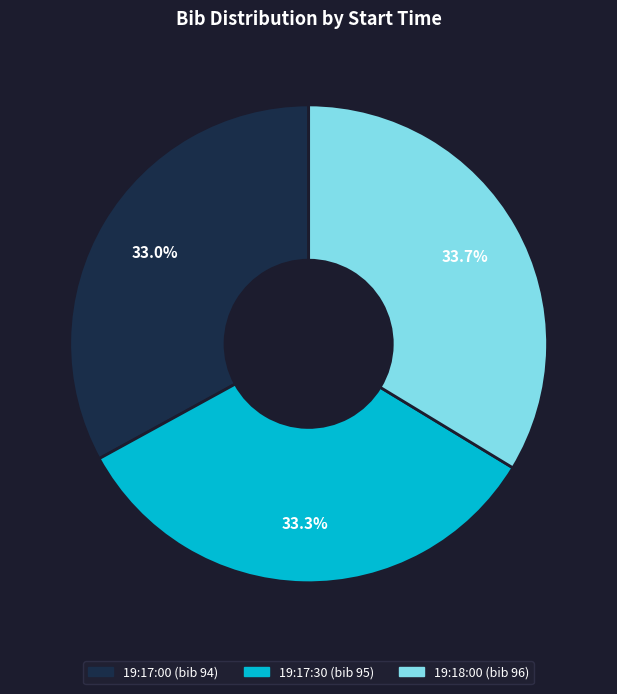

Count the number of slices in the pie.

3